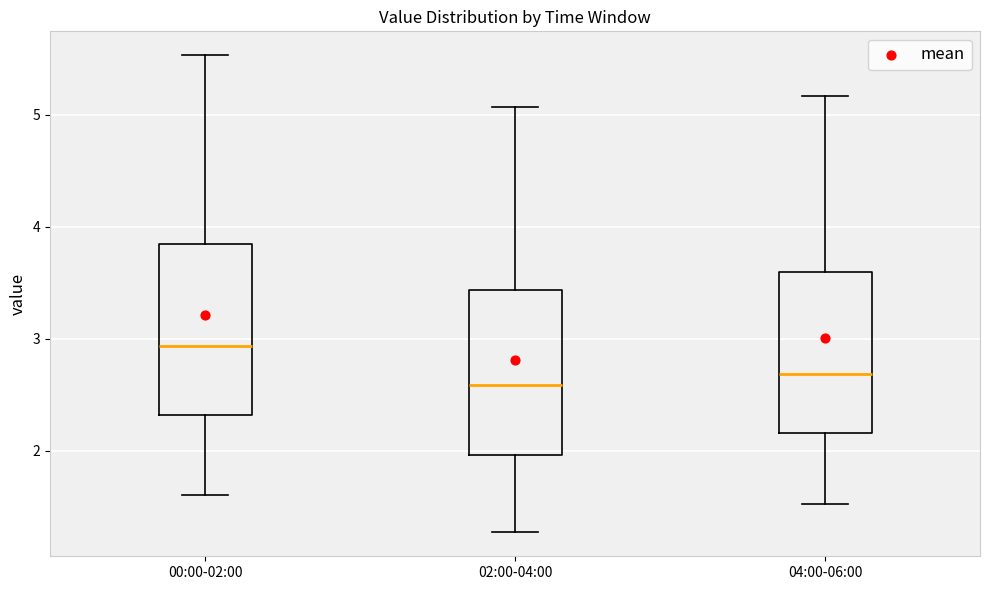

Reading left to right, transcribe this box plot: for each box, give where its median line is, the range the box spans, and where its two whiskers end, as read against the y-axis. The values are not printed on the chart, so give them approximately, as read against the axis.

00:00-02:00: median 2.9, box 2.3 to 3.8, whiskers 1.6 to 5.5
02:00-04:00: median 2.6, box 2.0 to 3.4, whiskers 1.3 to 5.1
04:00-06:00: median 2.7, box 2.2 to 3.6, whiskers 1.5 to 5.2